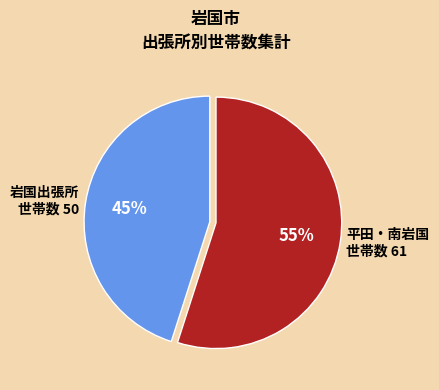

Which slice is the smallest?

岩国出張所 世帯数 50